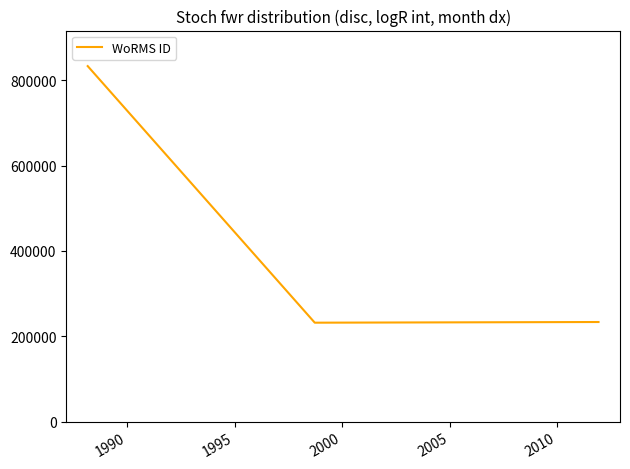

What is the smallest value displayed?

231873